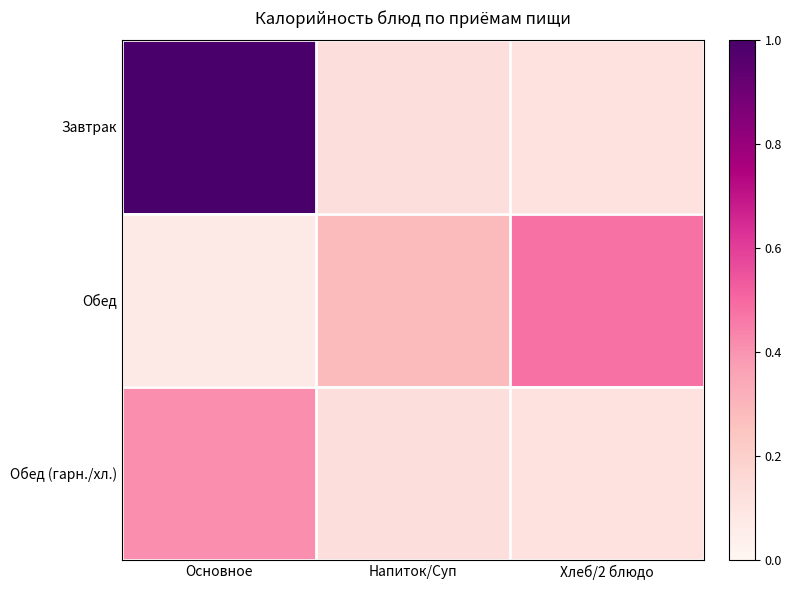

Reading left to right, transcribe all the data shown in this chart.

Завтрак: Основное=1.0	Напиток/Суп=0.1	Хлеб/2 блюдо=0.1
Обед: Основное=0.1	Напиток/Суп=0.3	Хлеб/2 блюдо=0.5
Обед (гарн./хл.): Основное=0.4	Напиток/Суп=0.1	Хлеб/2 блюдо=0.1